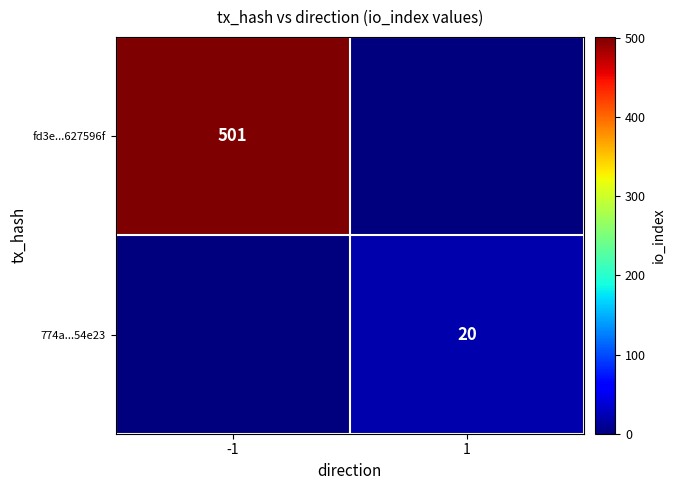

Between -1 and 1, which is larger?

-1